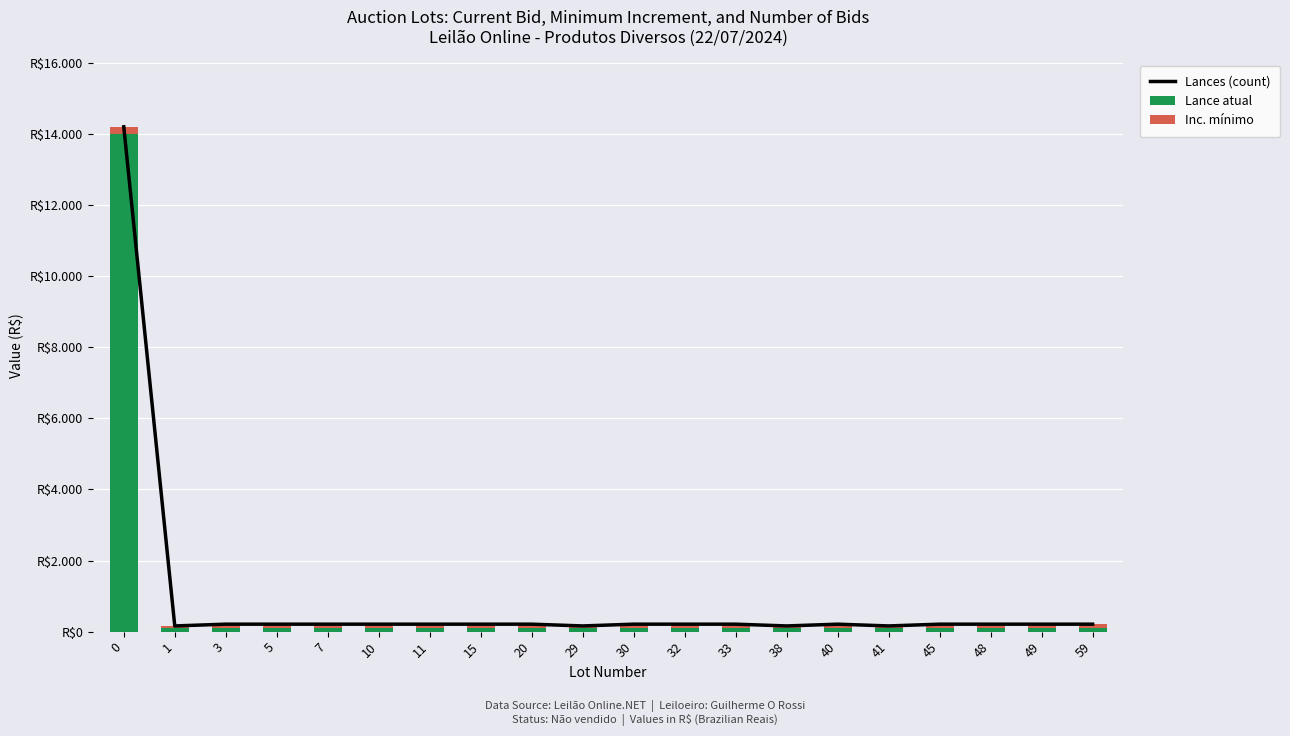

How many groups of bars are there?

20